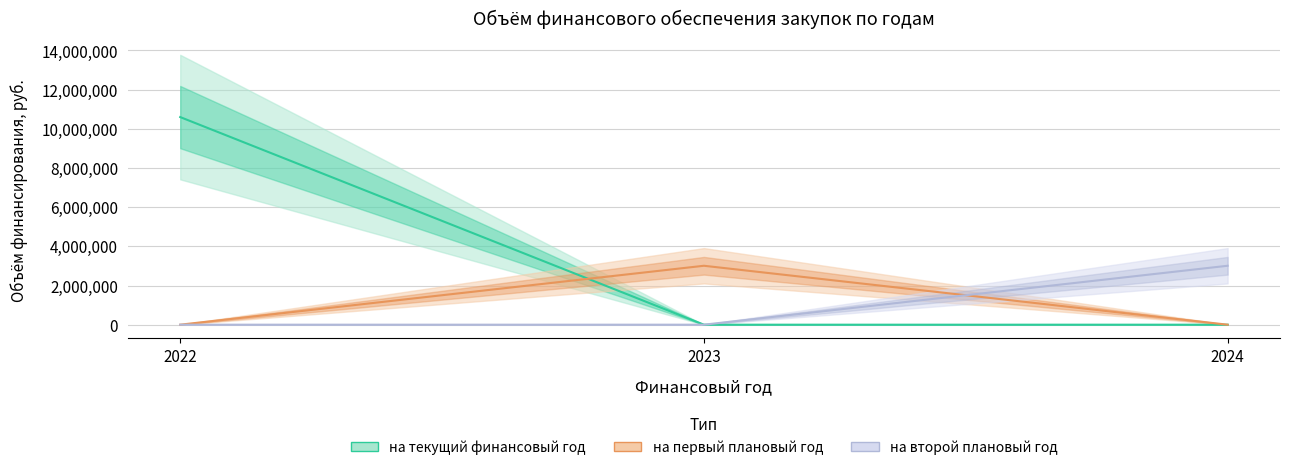

Is it true that на второй плановый год equals 0.0 at 2022?

True